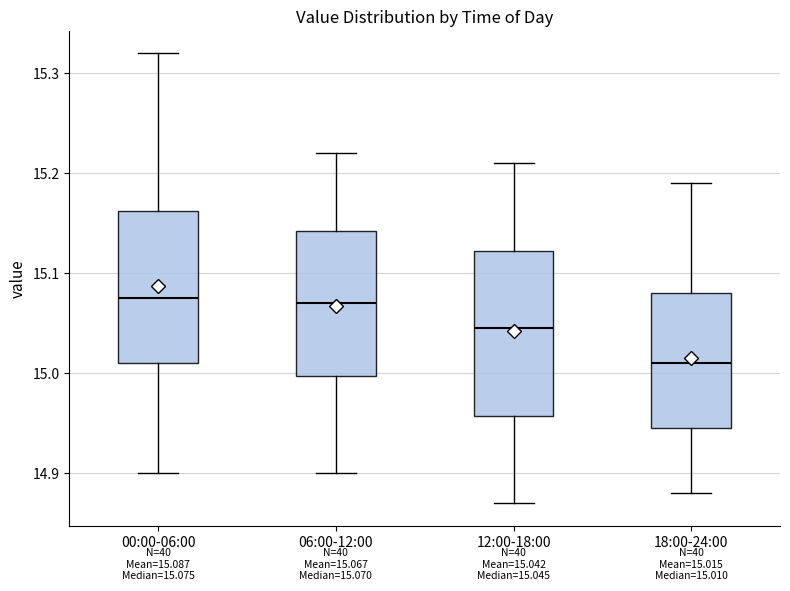

Which box's median line is the lowest?

18:00-24:00